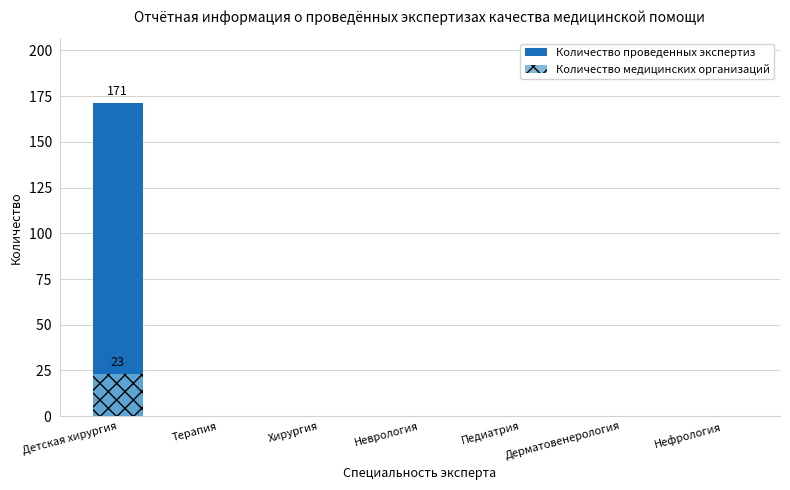

Is it true that Количество проведенных экспертиз equals 171 at Детская хирургия?

True